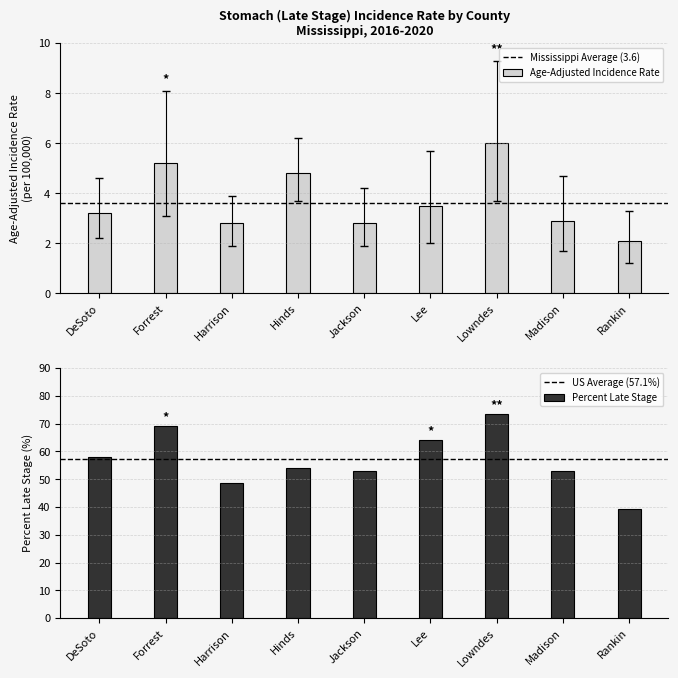

At which label does Percent Late Stage reach its minimum?

Rankin